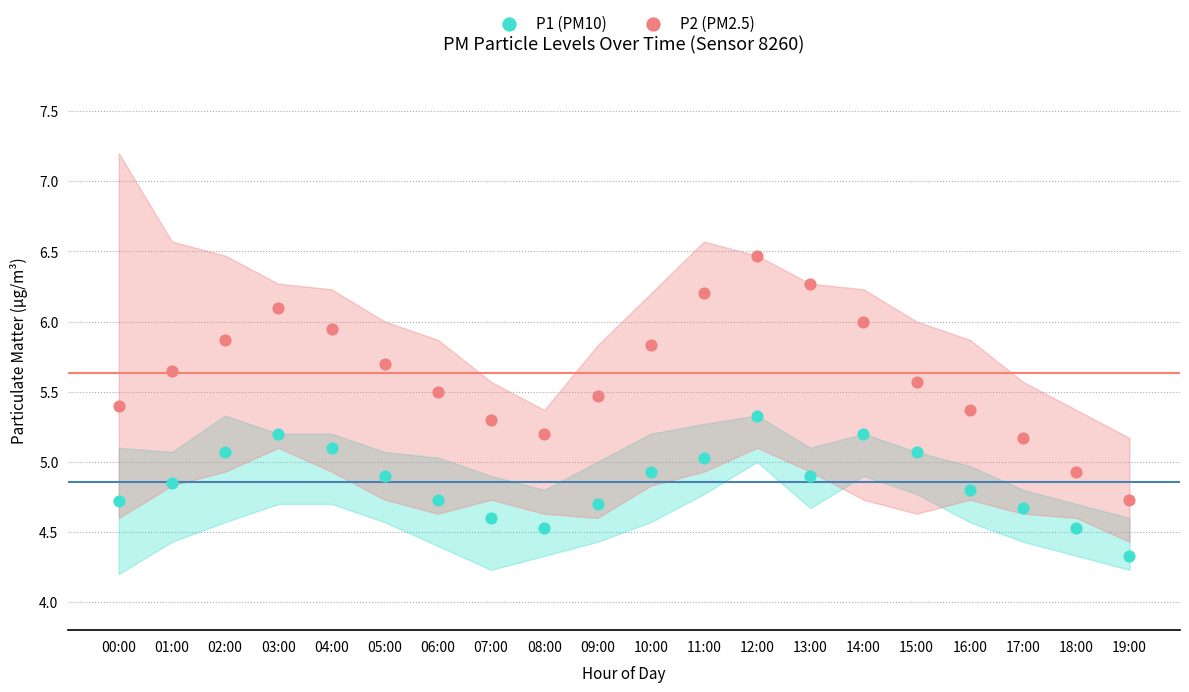

Which series contains the highest Y value?

P2 (PM2.5)